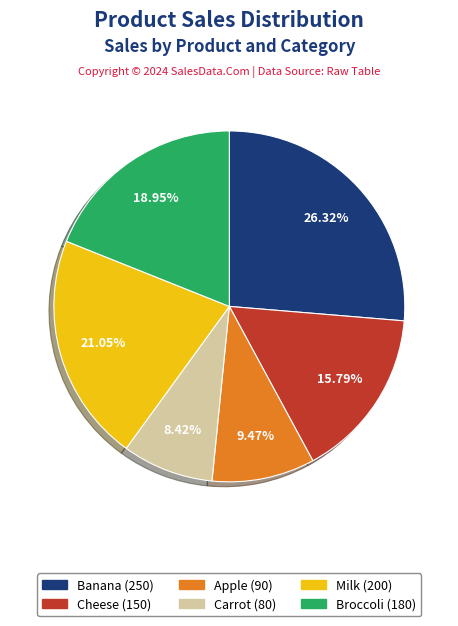

How many slices are in this pie chart?

6